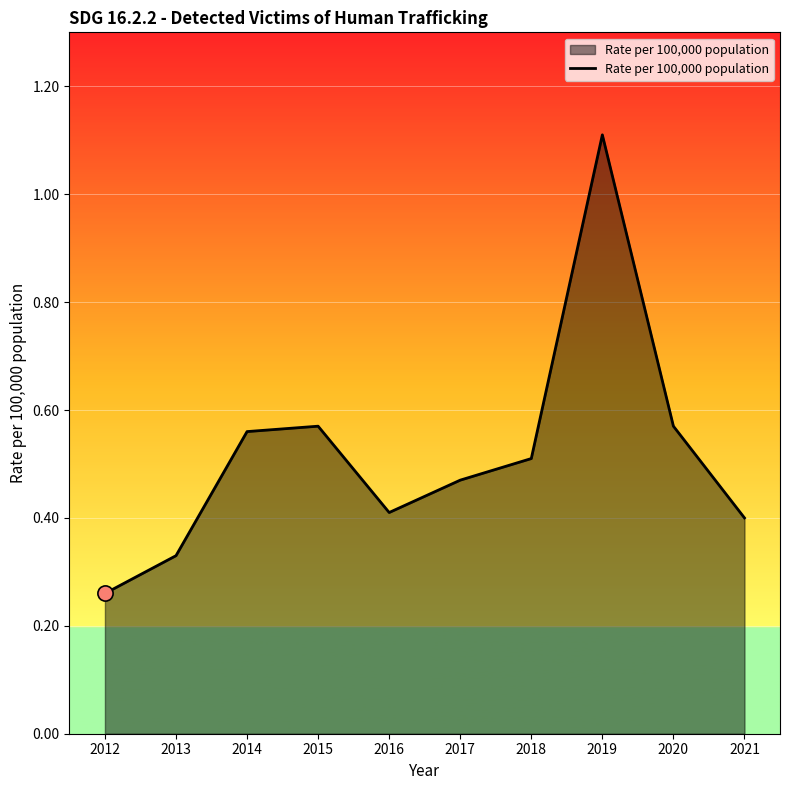

What is the change in value from 2019 to 2021?

-0.7